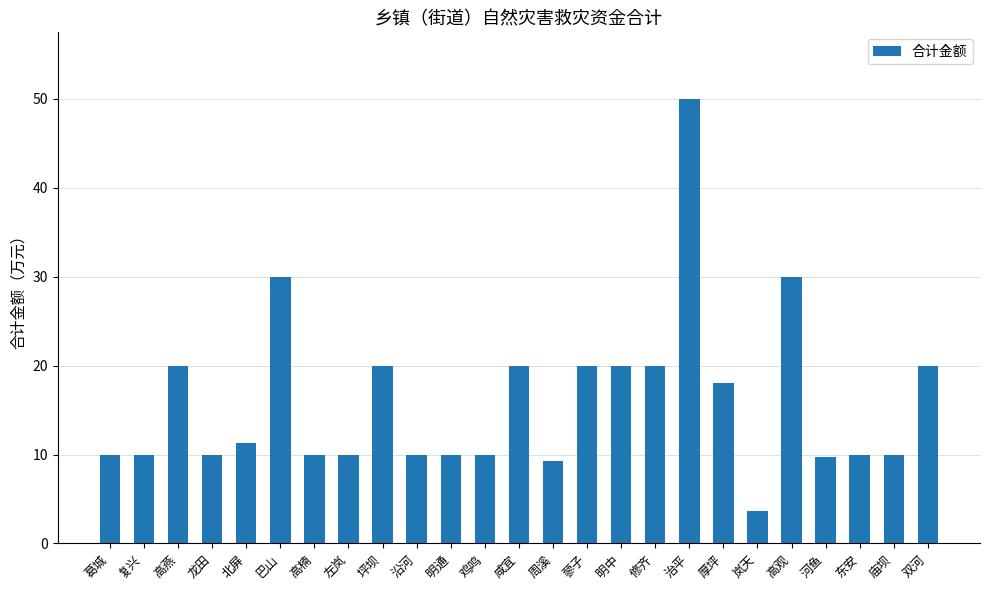

How many bars are there in total?

25